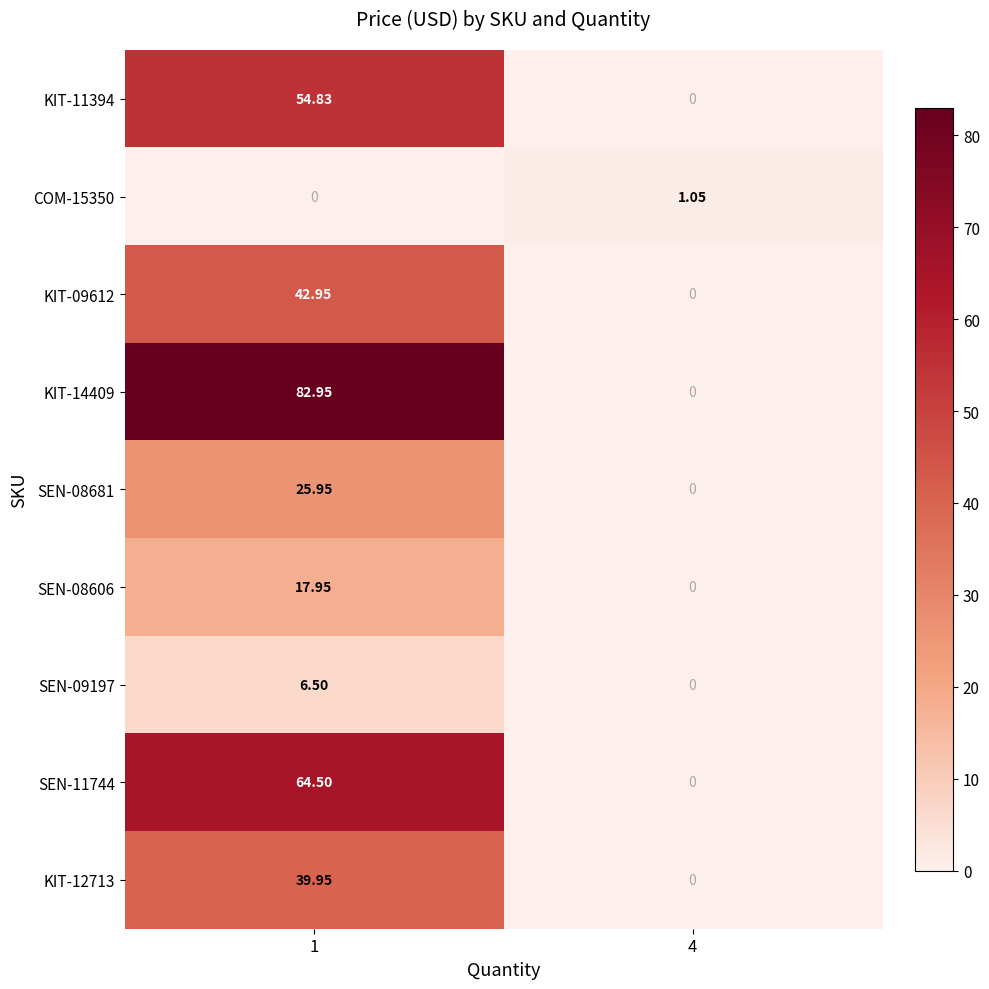

Is the value of KIT-09612 at 1 greater than the value of SEN-11744 at 4?

Yes